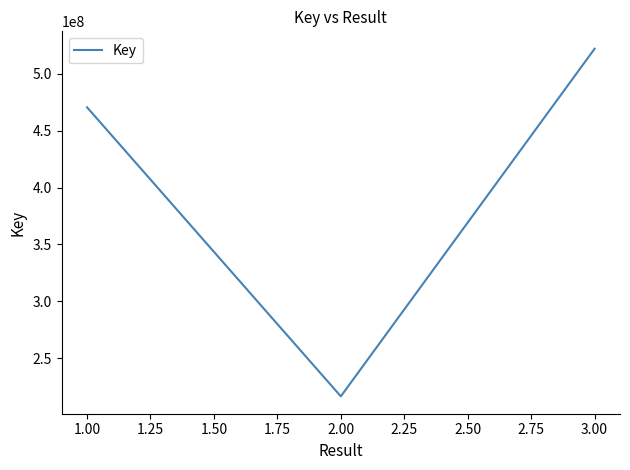

The value at 3.00 is 682520090. True or false?

False